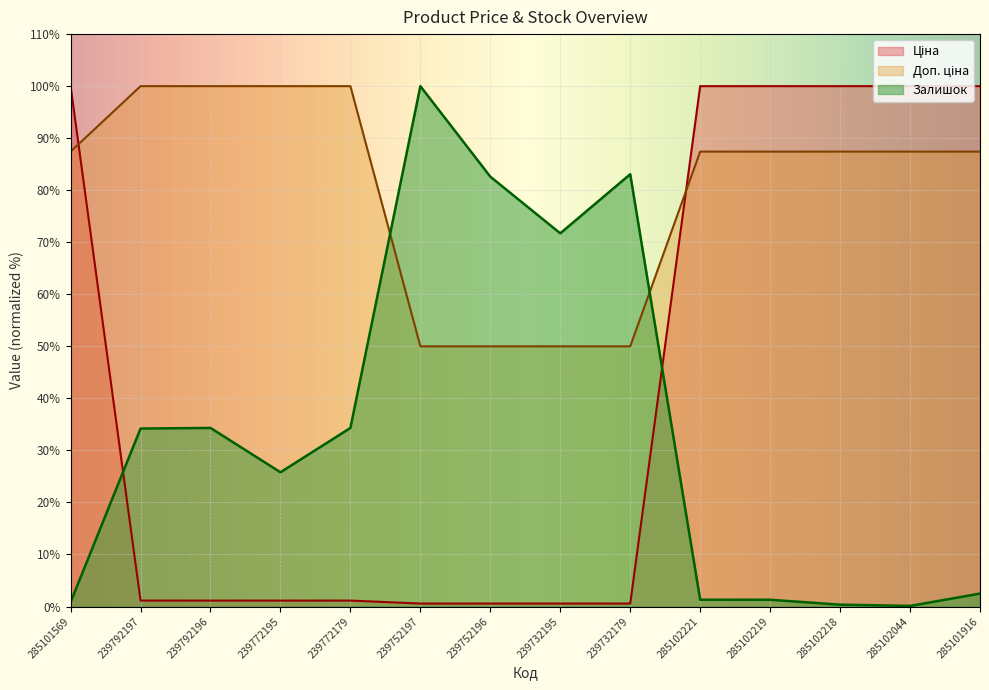

Reading left to right, extract all data points from this chart.

Ціна: 285101569=100.0	239792197=1.1	239792196=1.1	239772195=1.1	239772179=1.1	239752197=0.6	239752196=0.6	239732195=0.6	239732179=0.6	285102221=100.0	285102219=100.0	285102218=100.0	285102044=100.0	285101916=100.0
Доп. ціна: 285101569=87.4	239792197=100.0	239792196=100.0	239772195=100.0	239772179=100.0	239752197=50.0	239752196=50.0	239732195=50.0	239732179=50.0	285102221=87.4	285102219=87.4	285102218=87.4	285102044=87.4	285101916=87.4
Залишок: 285101569=0.8	239792197=34.2	239792196=34.3	239772195=25.8	239772179=34.3	239752197=100.0	239752196=82.6	239732195=71.7	239732179=83.1	285102221=1.3	285102219=1.3	285102218=0.4	285102044=0.1	285101916=2.5